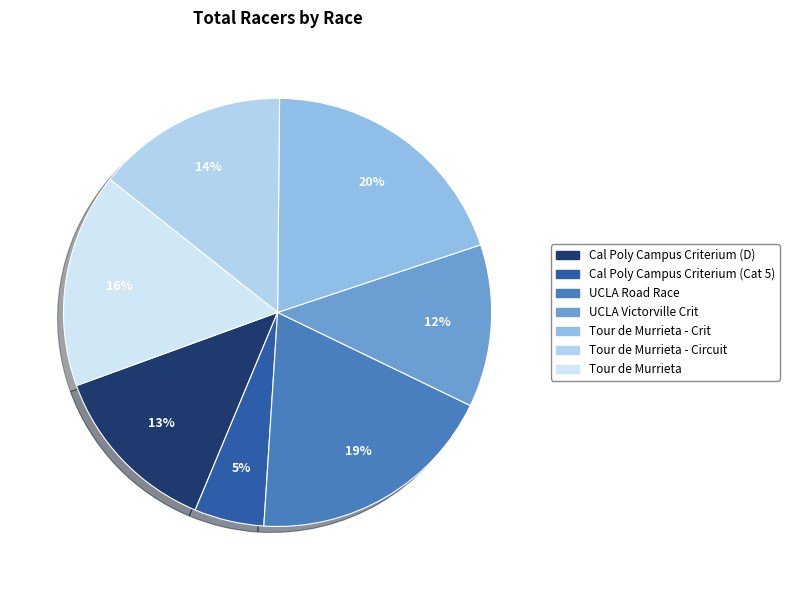

How many slices are in this pie chart?

7